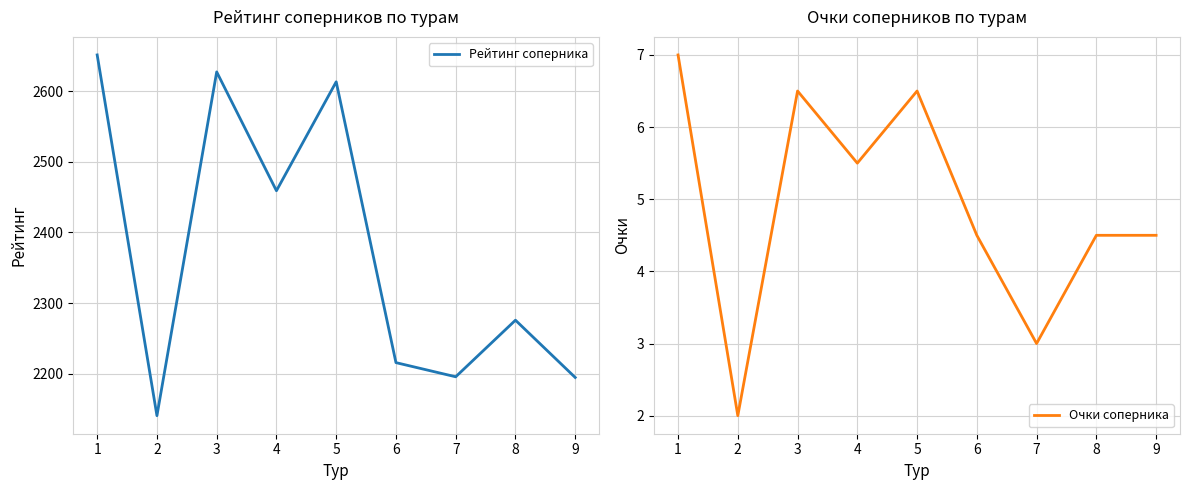

List the series in order of their overall mean, highest first.

Рейтинг соперника, Очки соперника